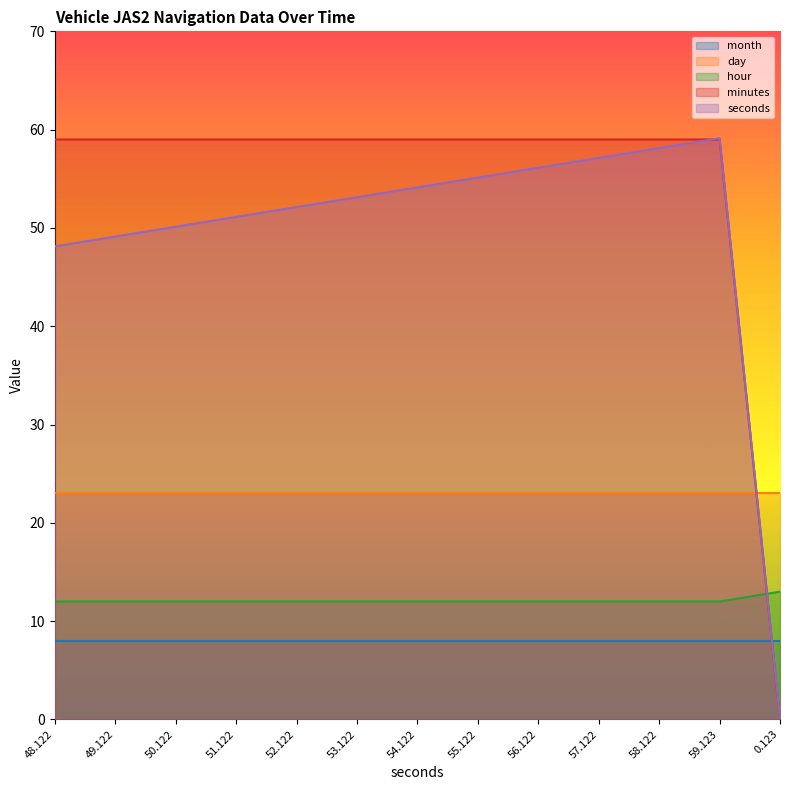

Is it true that seconds equals 13.4 at 53.122?

False